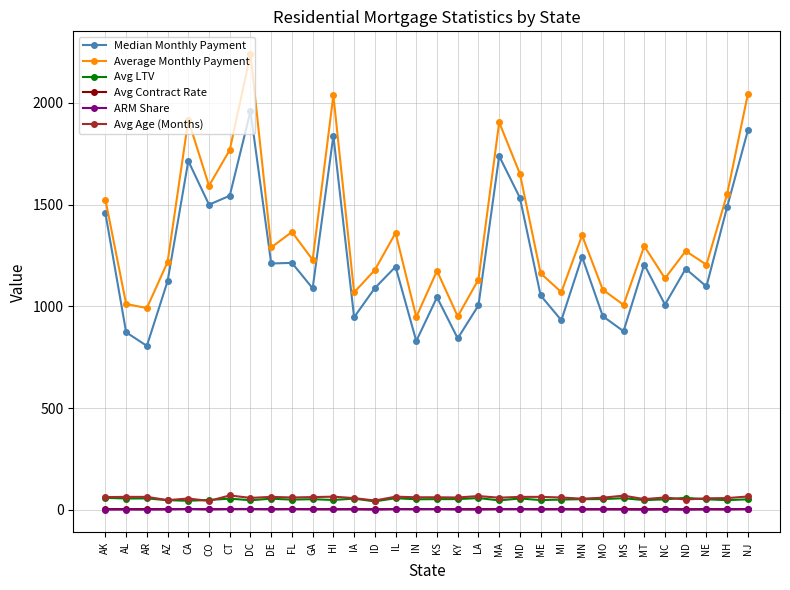

Count the number of data series in this chart.

6